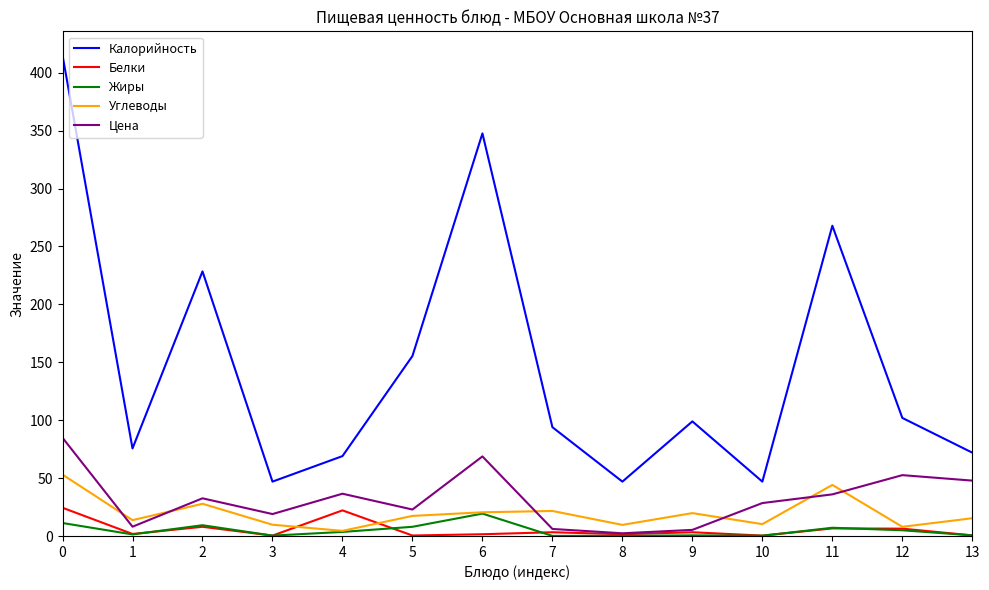

True or false: Жиры has more than 2 interior local peaks.

True